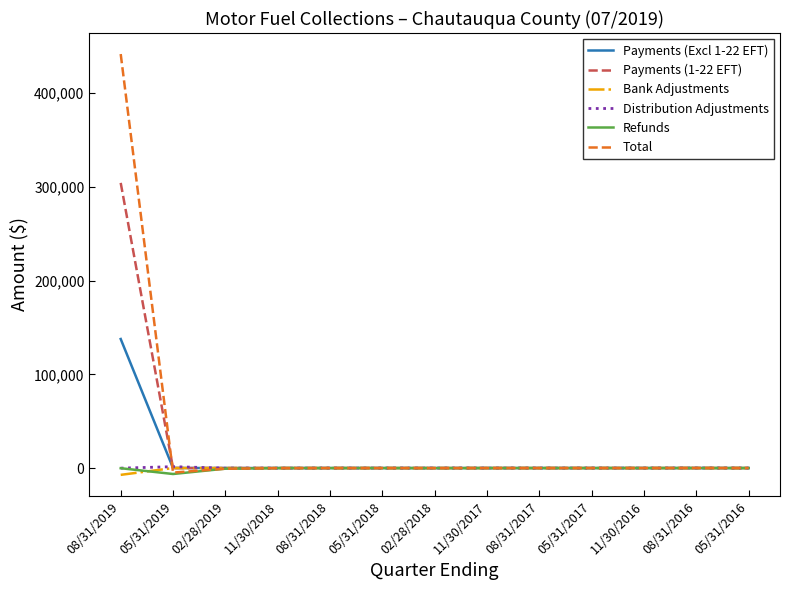

Which series has the largest range (max minus min)?

Total